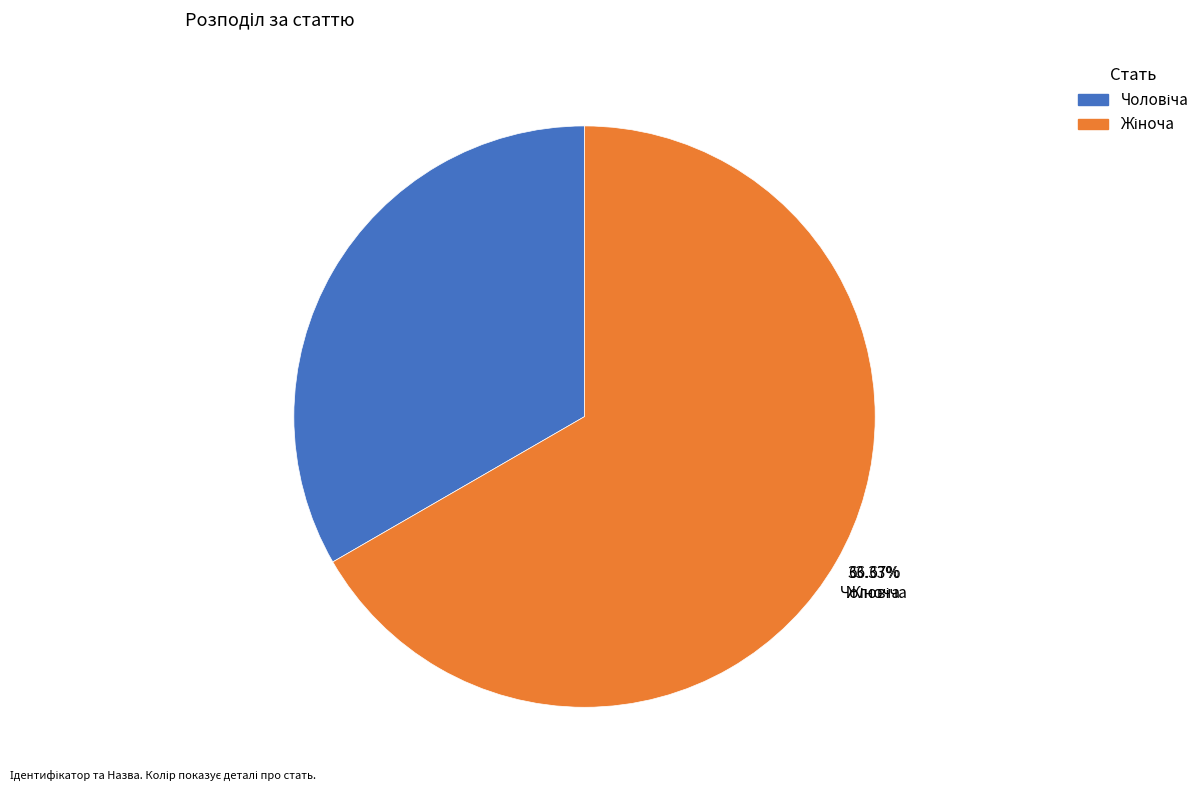

What is the largest slice in the pie chart?

Жіноча